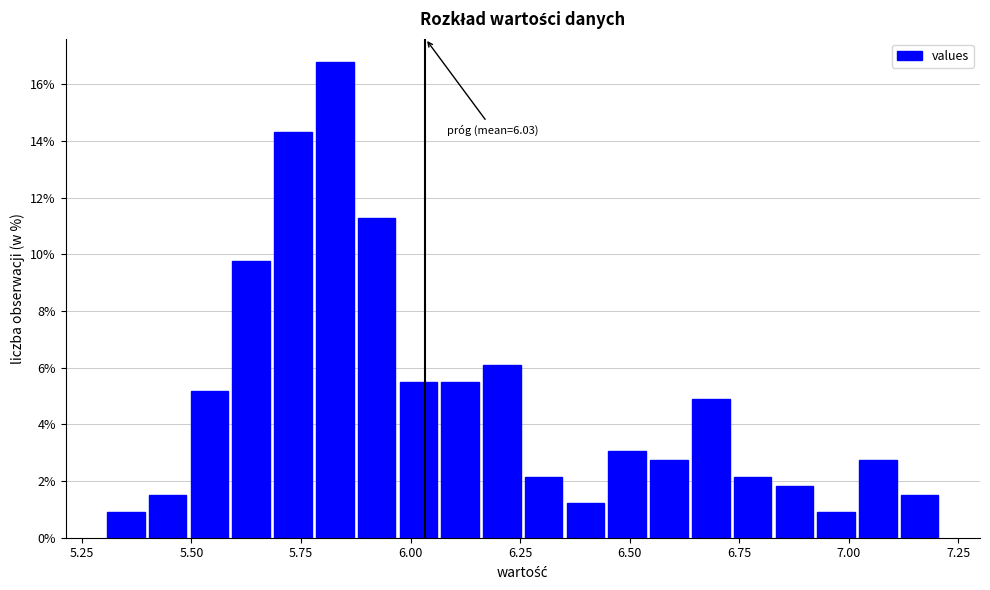

Read against the x-axis, roughly where is the centre of the tallest bar?

5.85